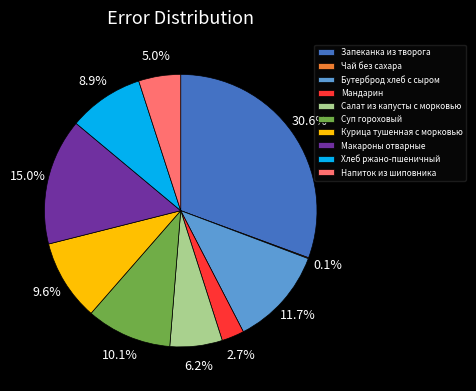

True or false: Салат из капусты с морковью accounts for 6% of the total.

True